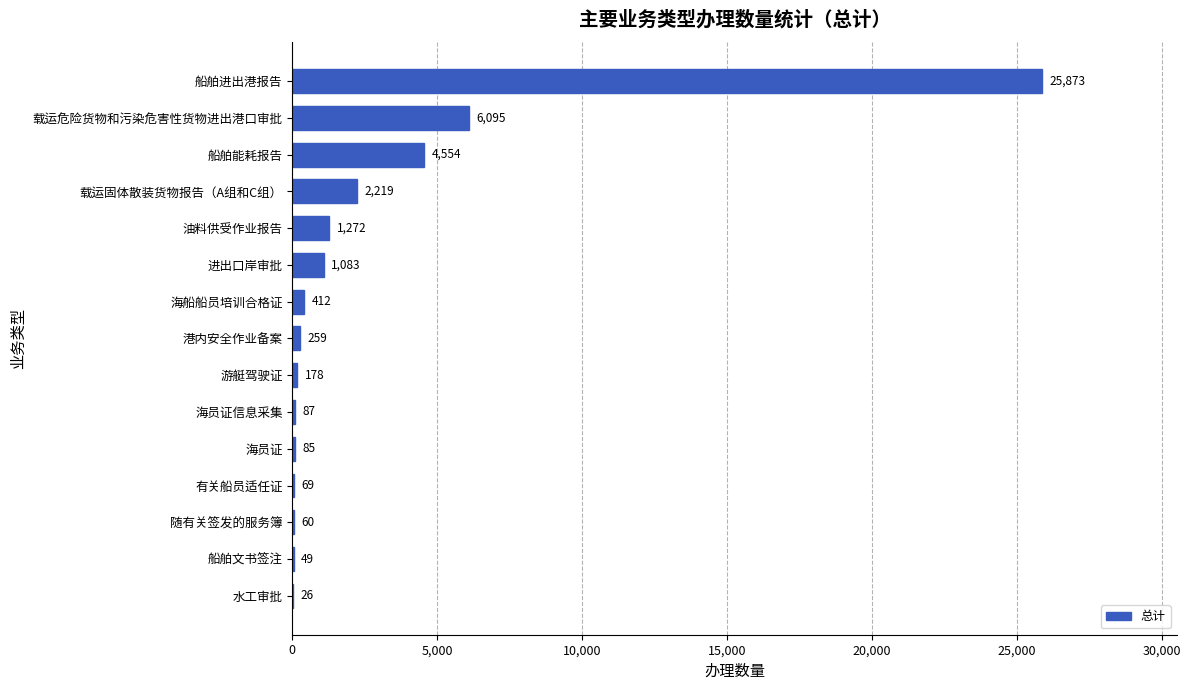

What is the change in value from 有关船员适任证 to 海员证?

+16